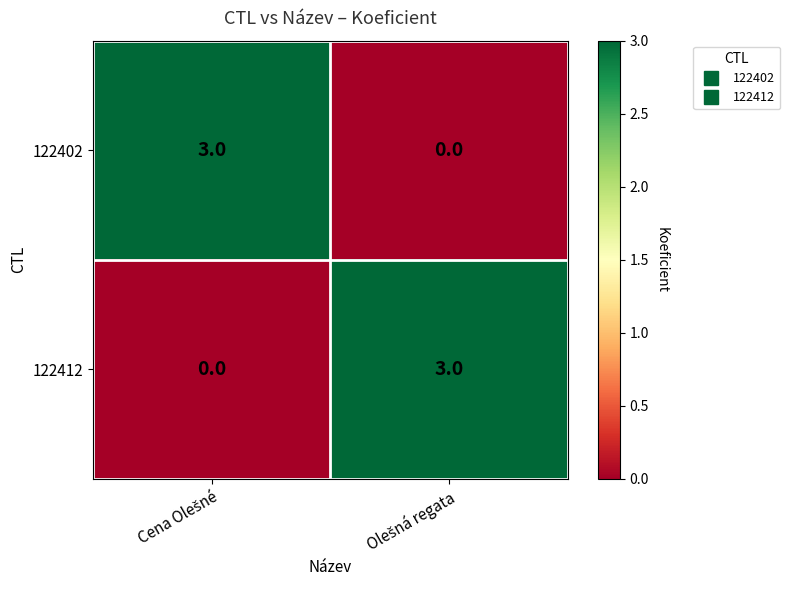

What is the maximum value shown in the chart?

3